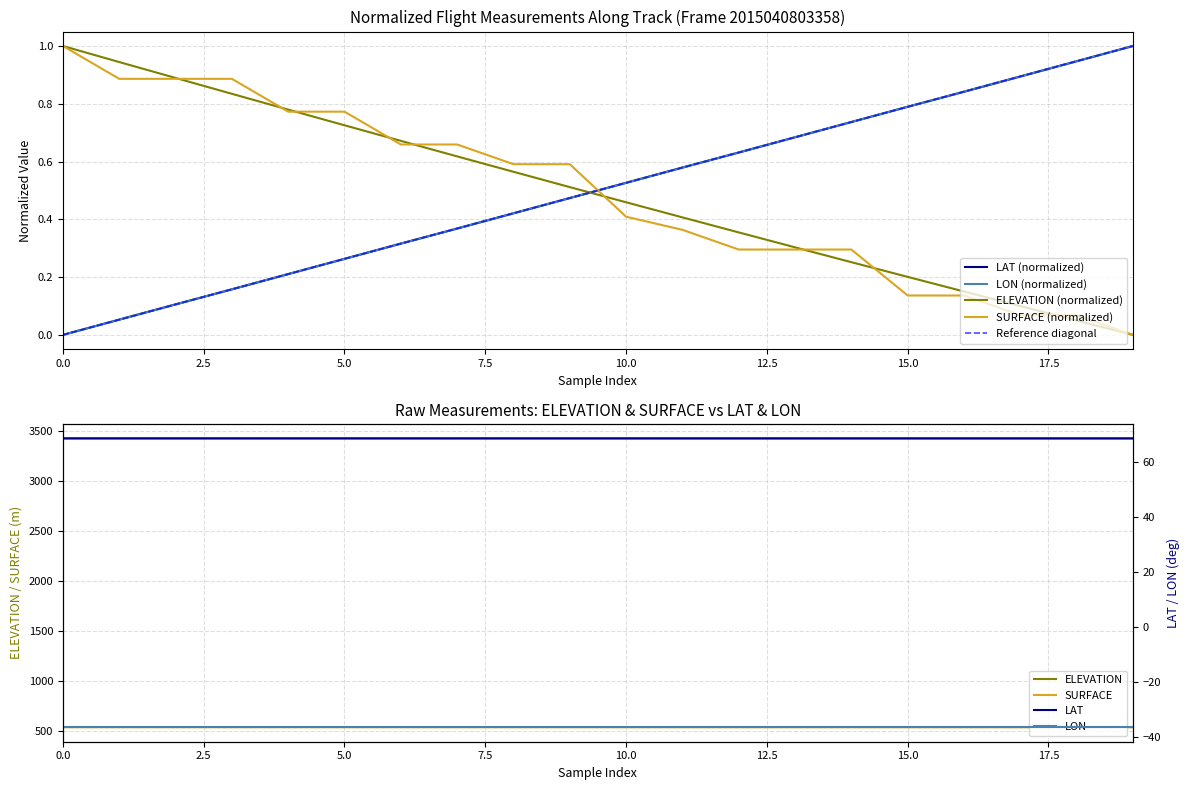

At which category is the sum across all series the highest?

9